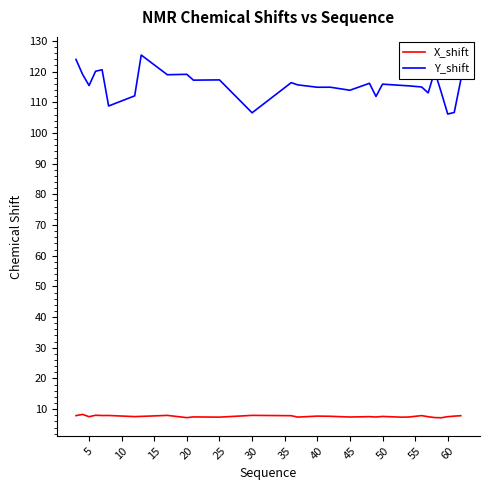

True or false: X_shift and Y_shift cross at least once.

False